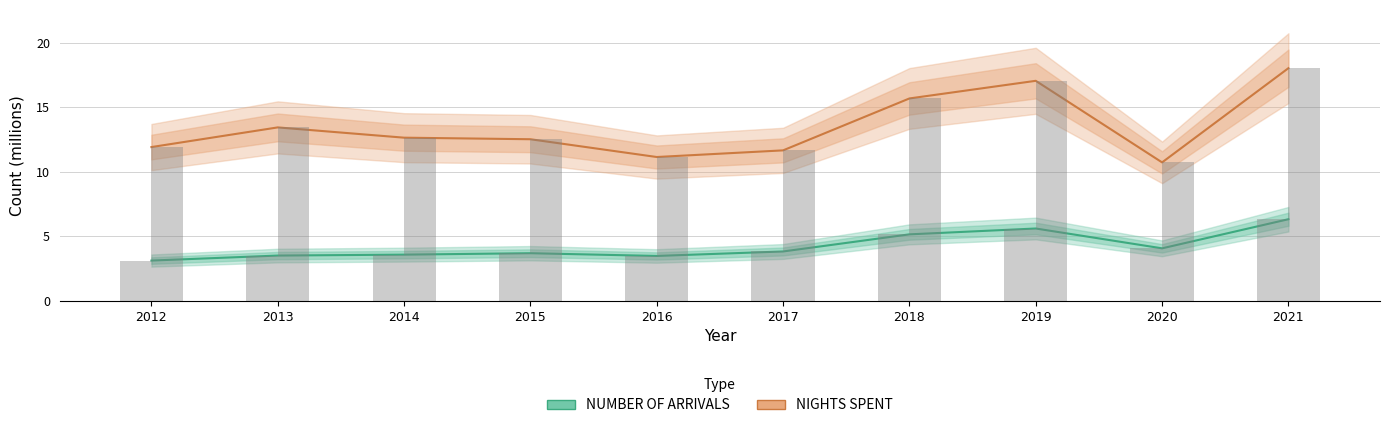

What is the difference between the maximum and minimum values in the NIGHTS SPENT series?

7.3